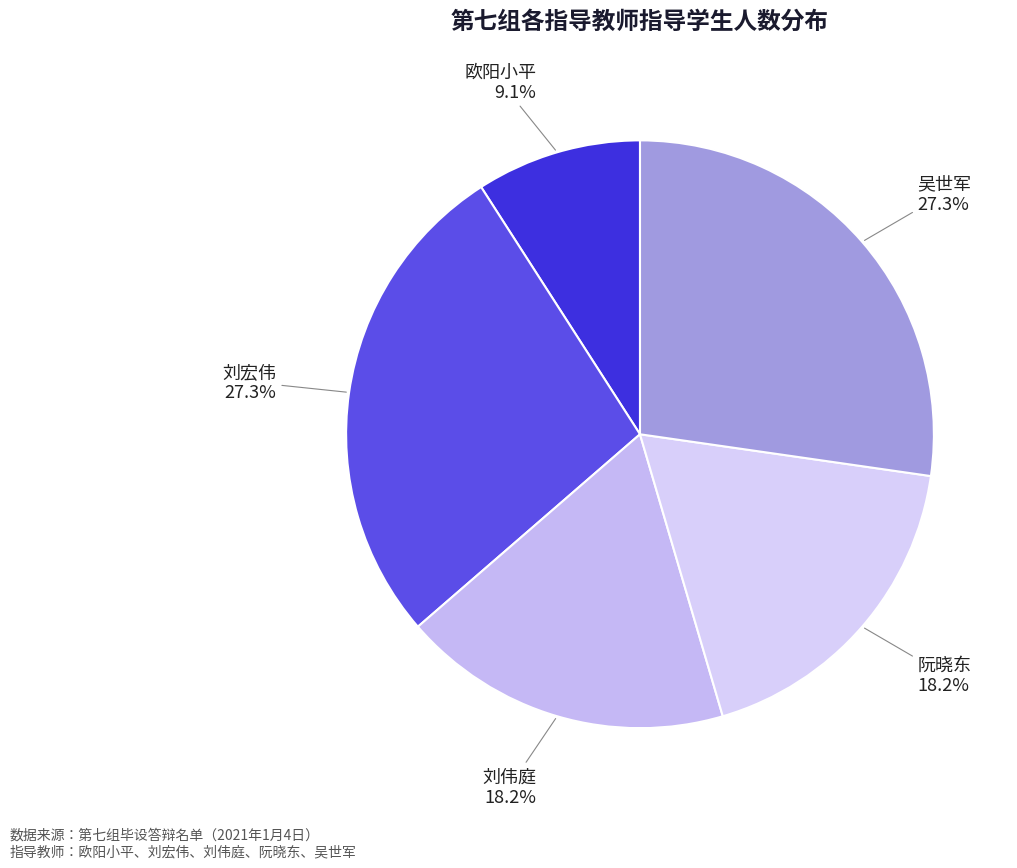

How many segments does this pie chart have?

5